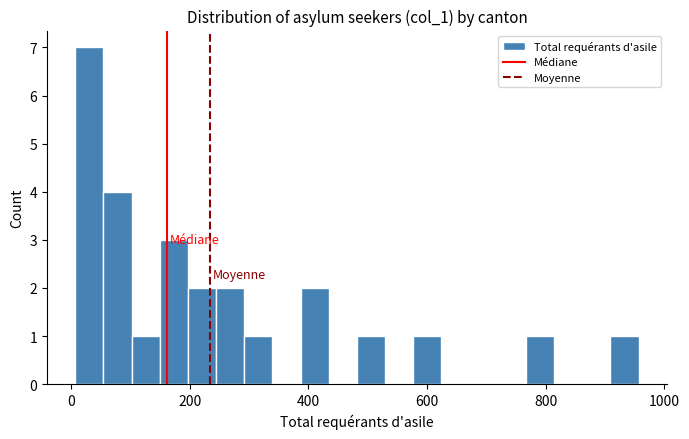

Read against the x-axis, roughly where is the centre of the tallest bar?

40